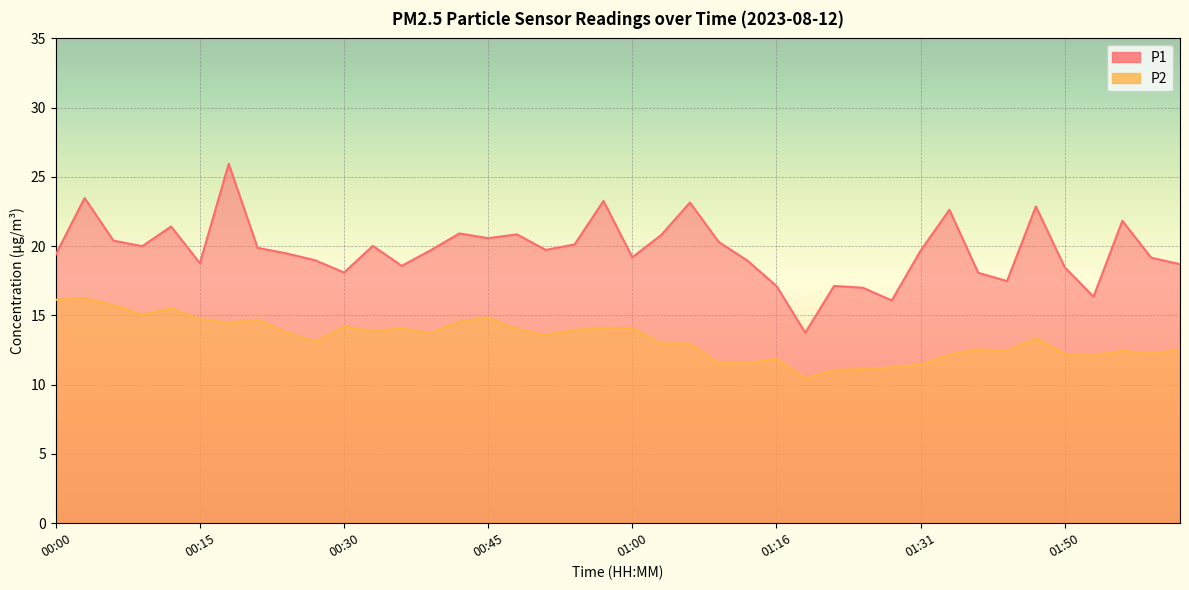

What position from the right is 01:06?

18